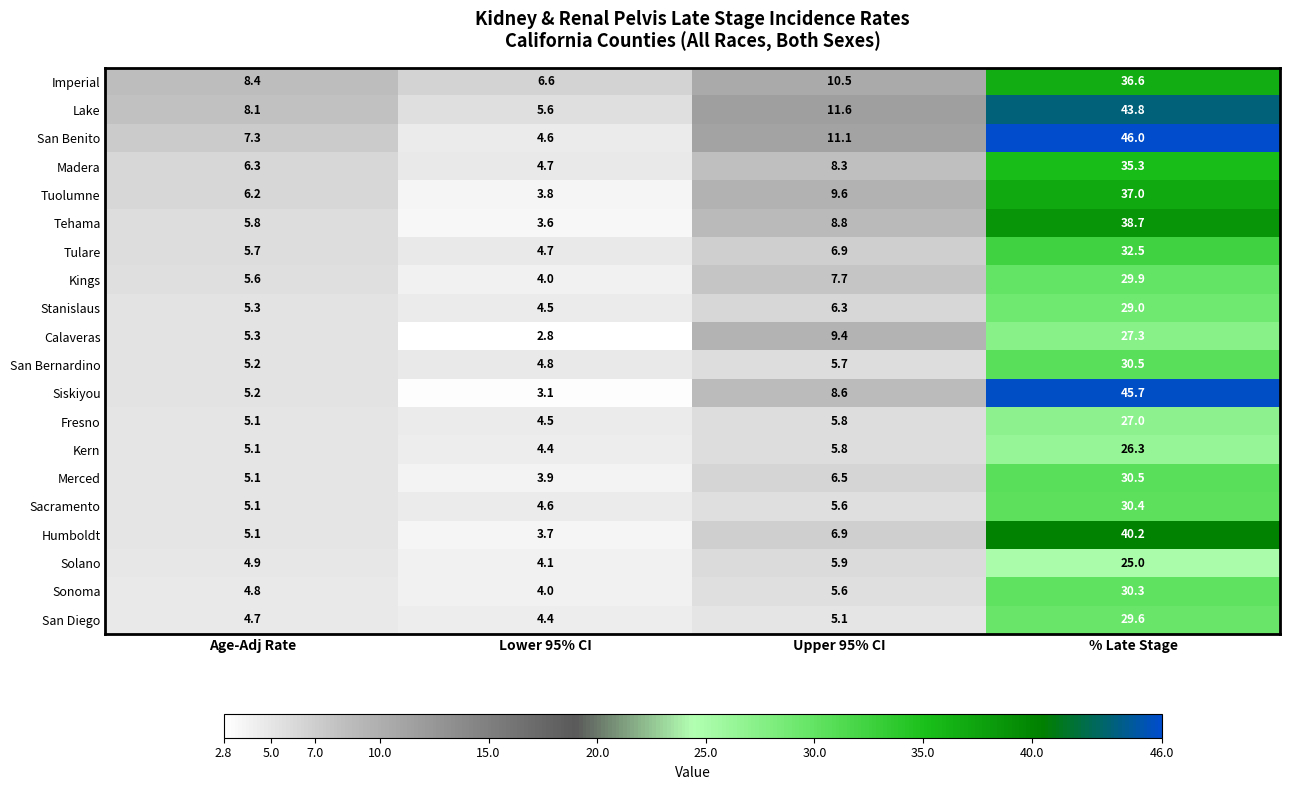

The value of Kings at Lower 95% CI is 4.0. True or false?

True